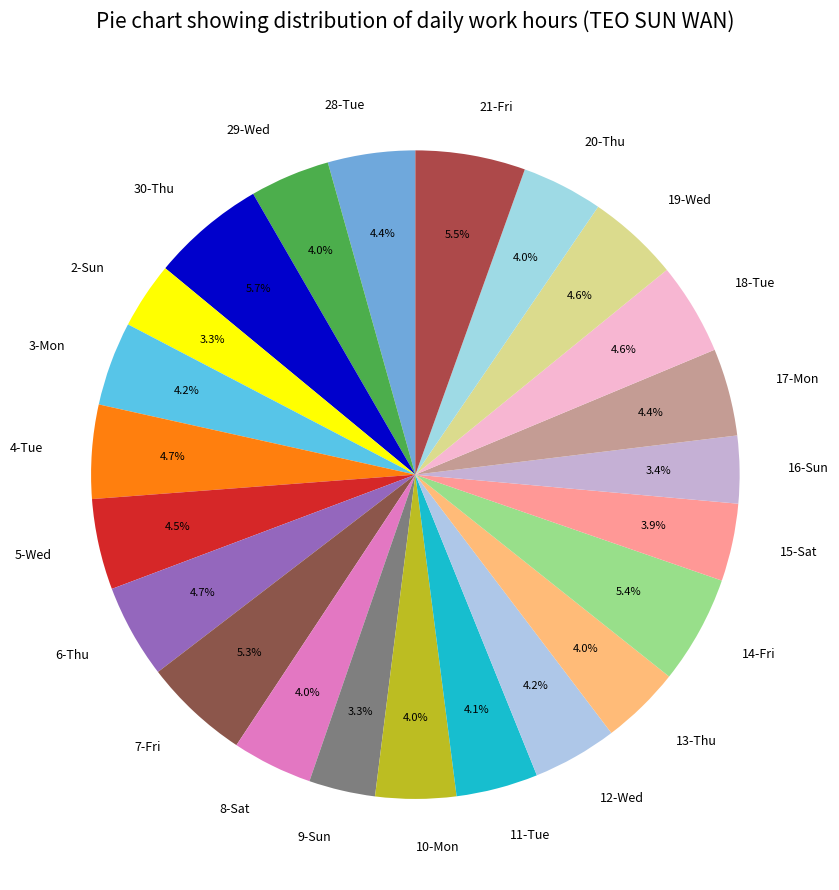

Is there a majority slice in this chart?

No